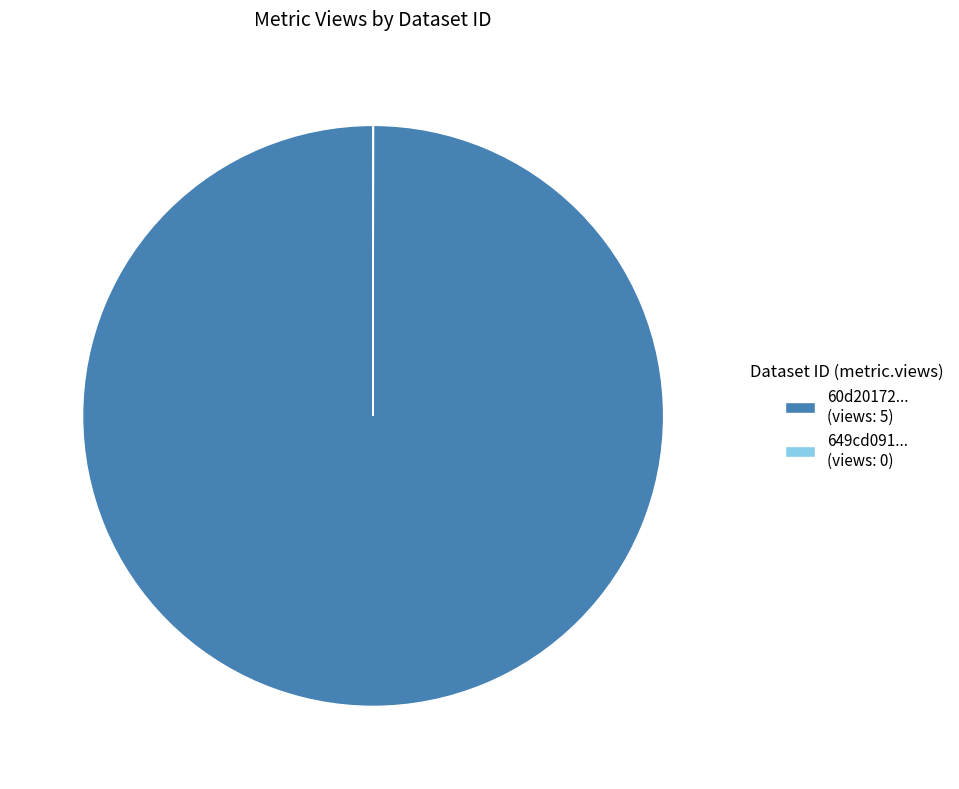

What is the largest slice in the pie chart?

60d20172... (views: 5)